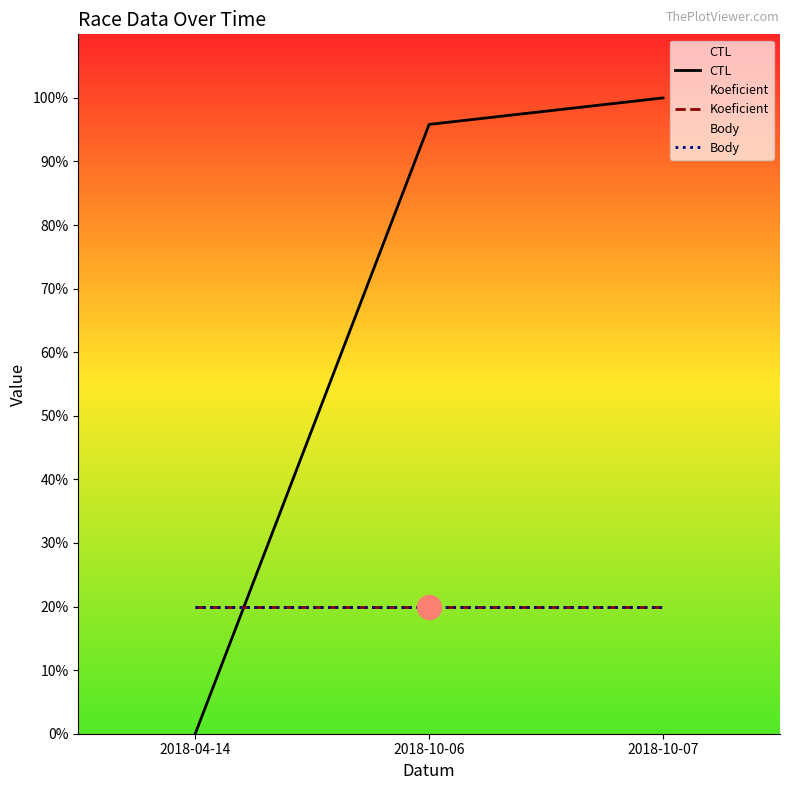

What are all the series names shown in the legend?

CTL, Koeficient, Body